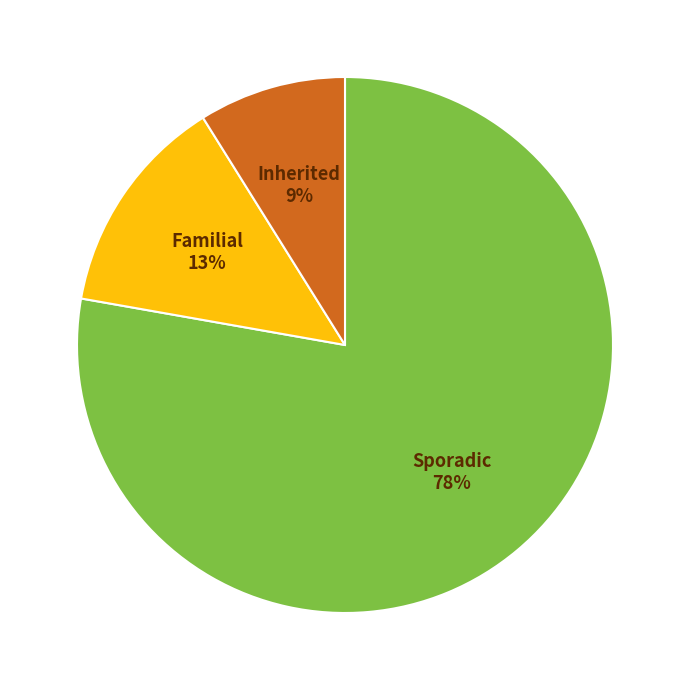

Rank the categories by value from highest to lowest.

Sporadic, Familial, Inherited